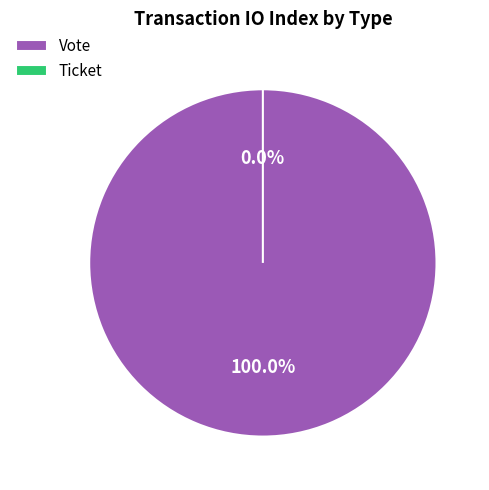

Which category has the smallest portion of the pie?

Ticket